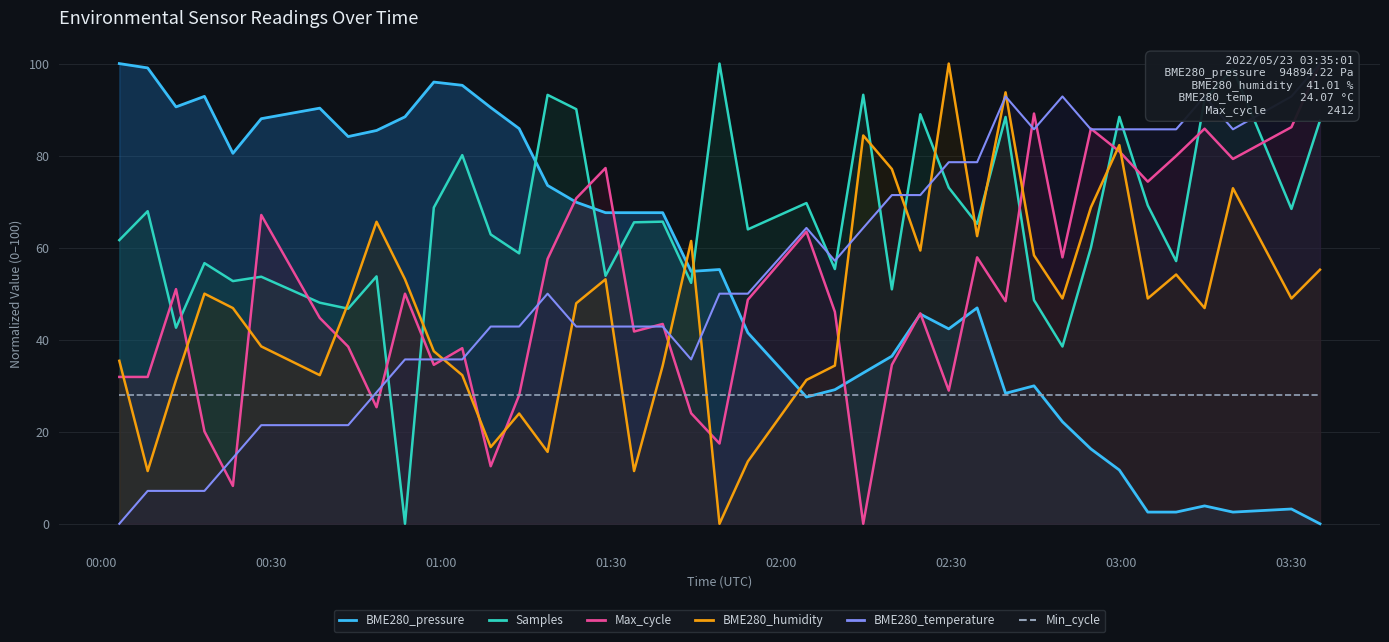

How many data points in Max_cycle are above 48?

20